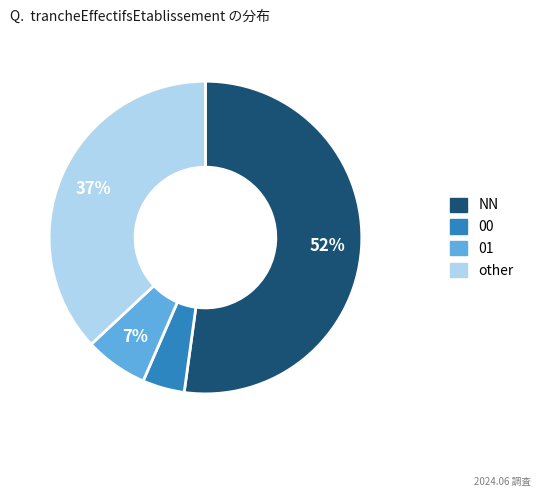

Is NN the majority of the pie?

Yes